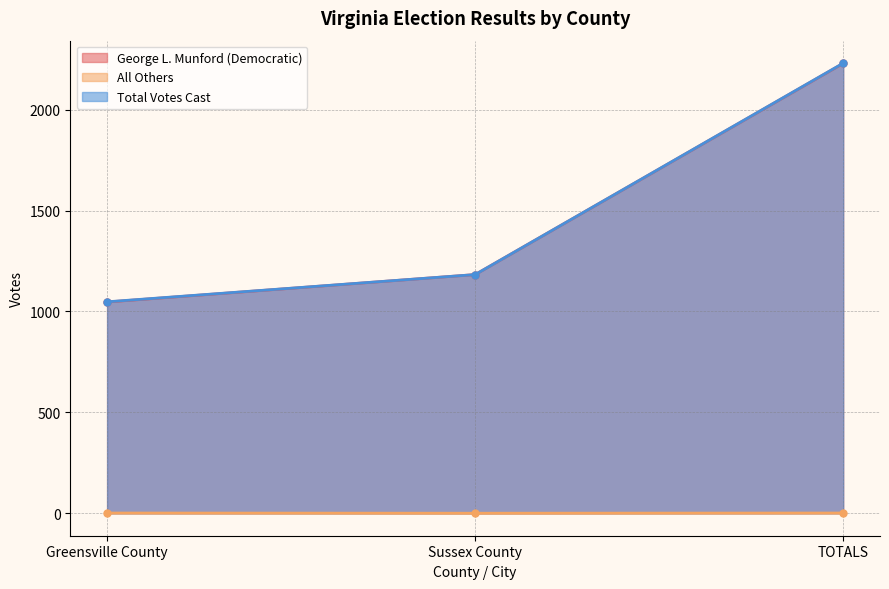

Is the value of George L. Munford (Democratic) at TOTALS greater than the value of Total Votes Cast at TOTALS?

No